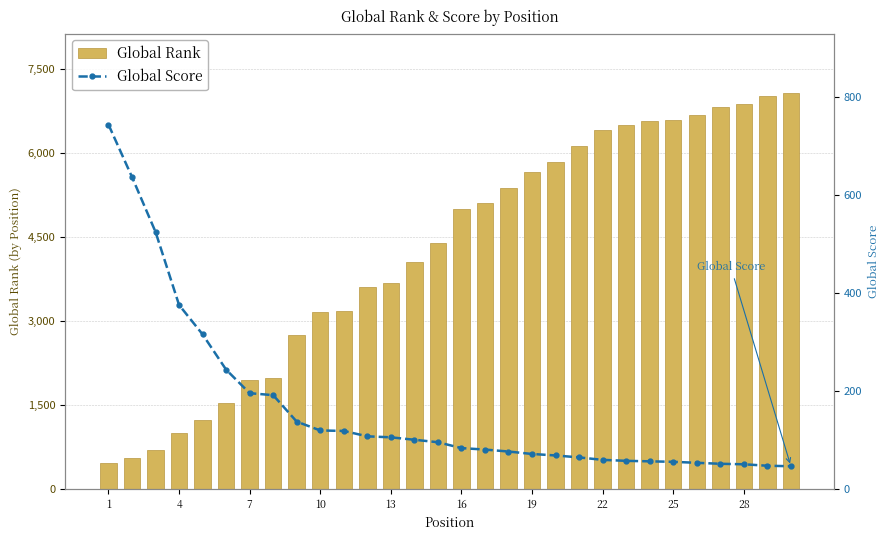

Reading left to right, transcribe all the data shown in this chart.

Global Rank: 466	555	701	1003	1229	1542	1946	1978	2754	3163	3186	3605	3688	4051	4395	5011	5111	5385	5671	5840	6136	6417	6501	6575	6592	6675	6834	6881	7023	7079
Global Score: 743	636	524	375	315	243	195	191	137	119	118	107	105	100	95	83	80	76	71	68	64	59	57	56	55	53	51	50	47	46